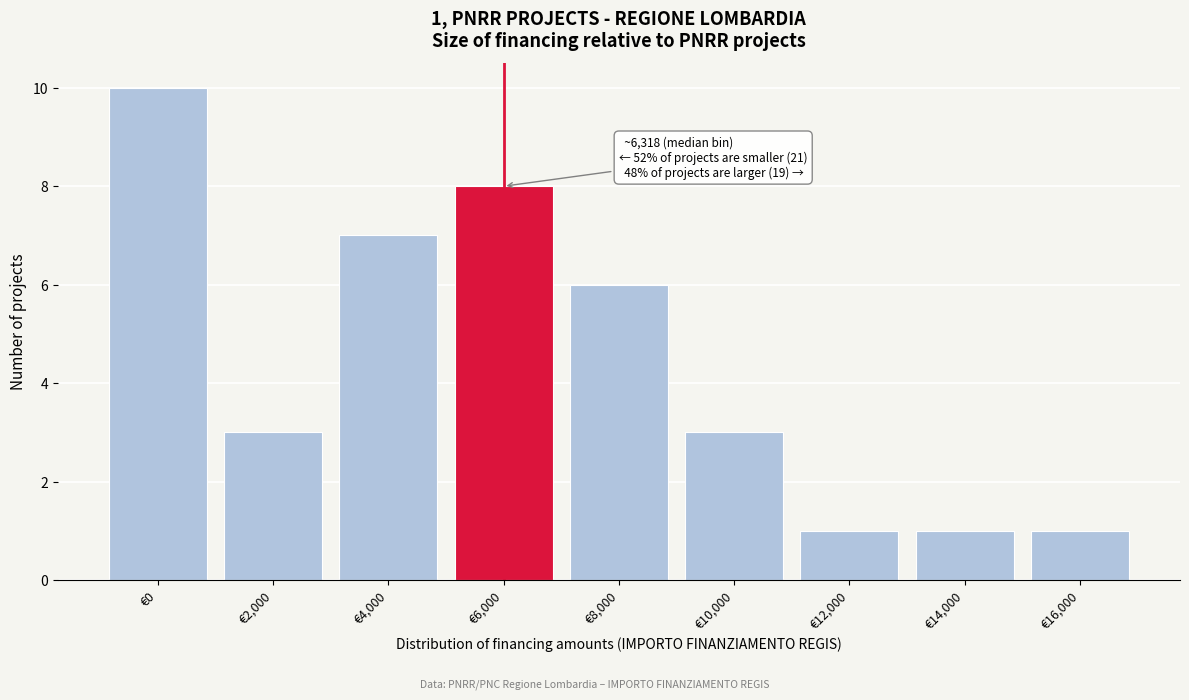

Reading left to right, list all the values displayed in this chart.

10	3	7	8	6	3	1	1	1